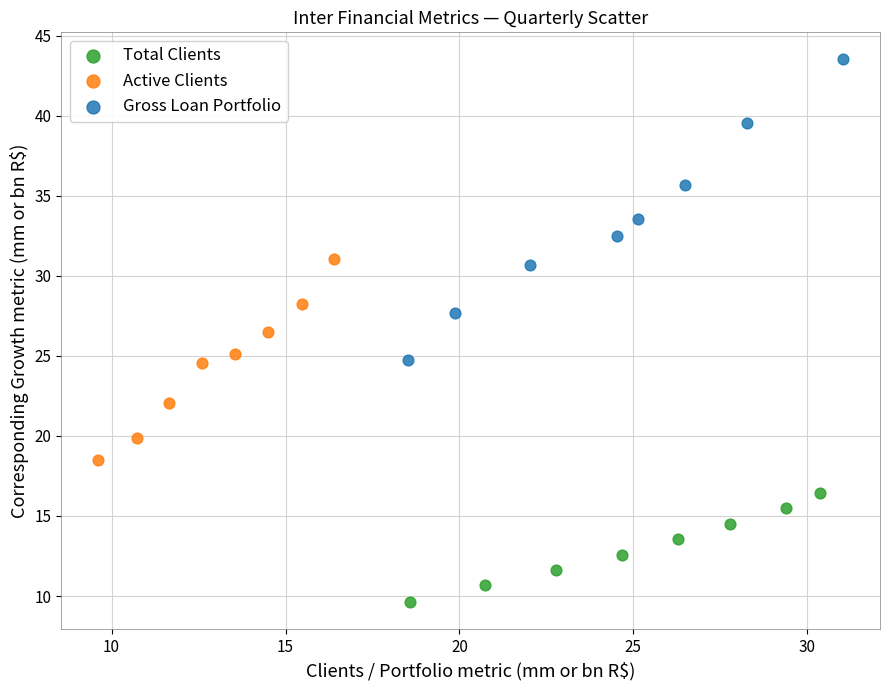

Which series contains the lowest Y value?

Total Clients